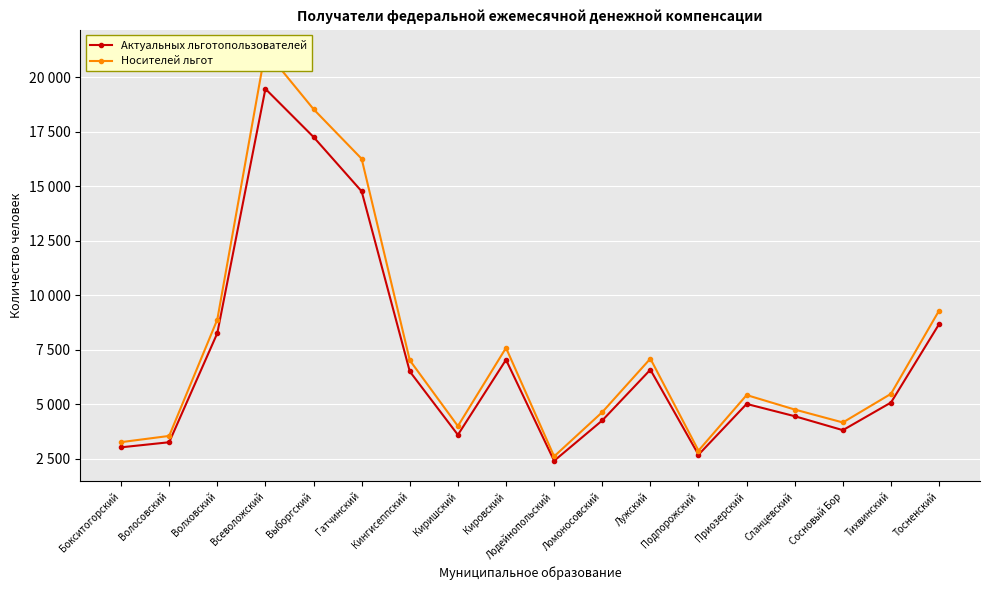

At which label does Актуальных льготопользователей reach its minimum?

Лодейнопольский